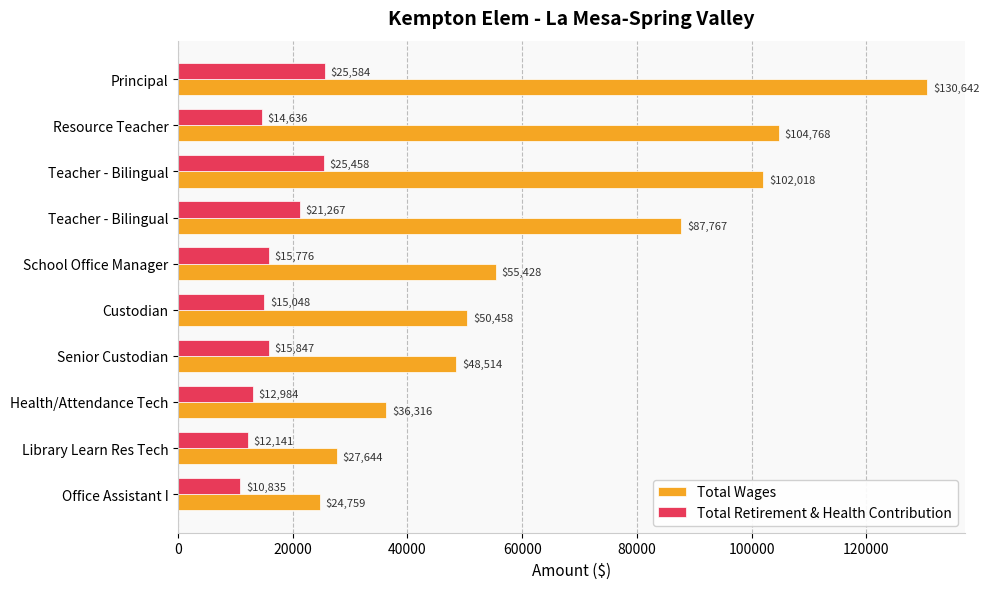

What is the minimum value shown in the chart?

10835